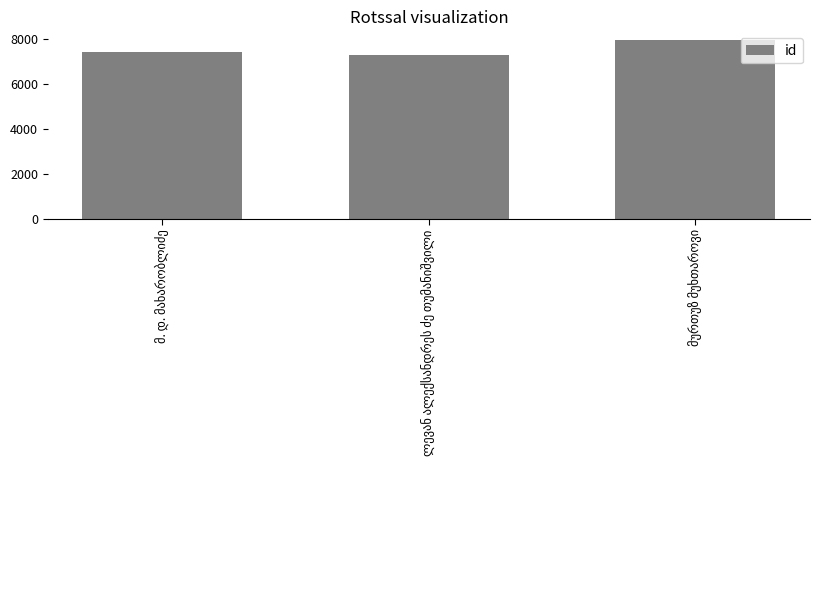

Count the values in the range 7283 to 7948.

3